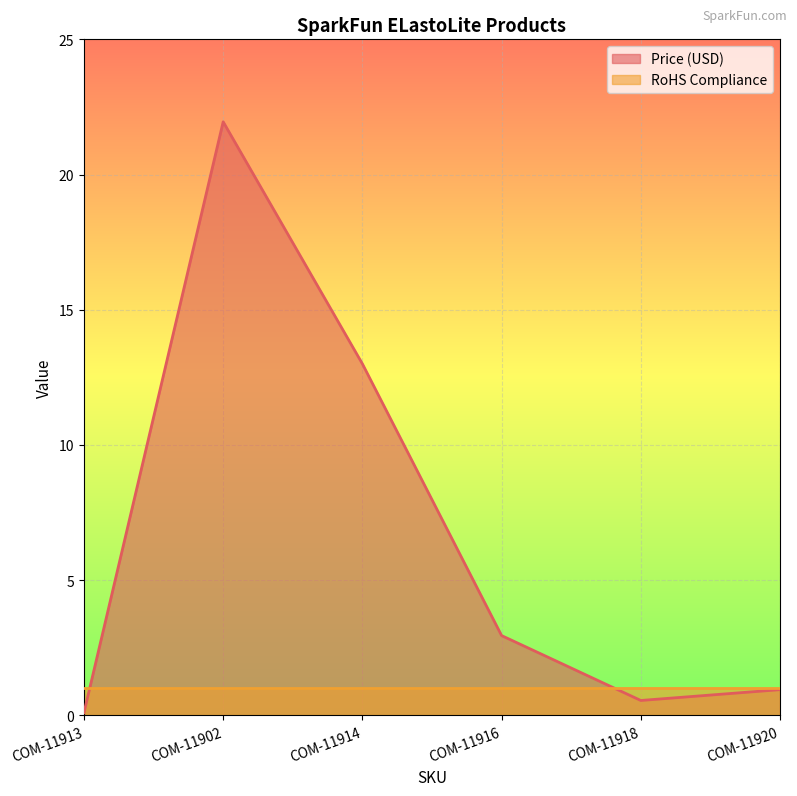

Which has a higher value, COM-11916 or COM-11902?

COM-11902